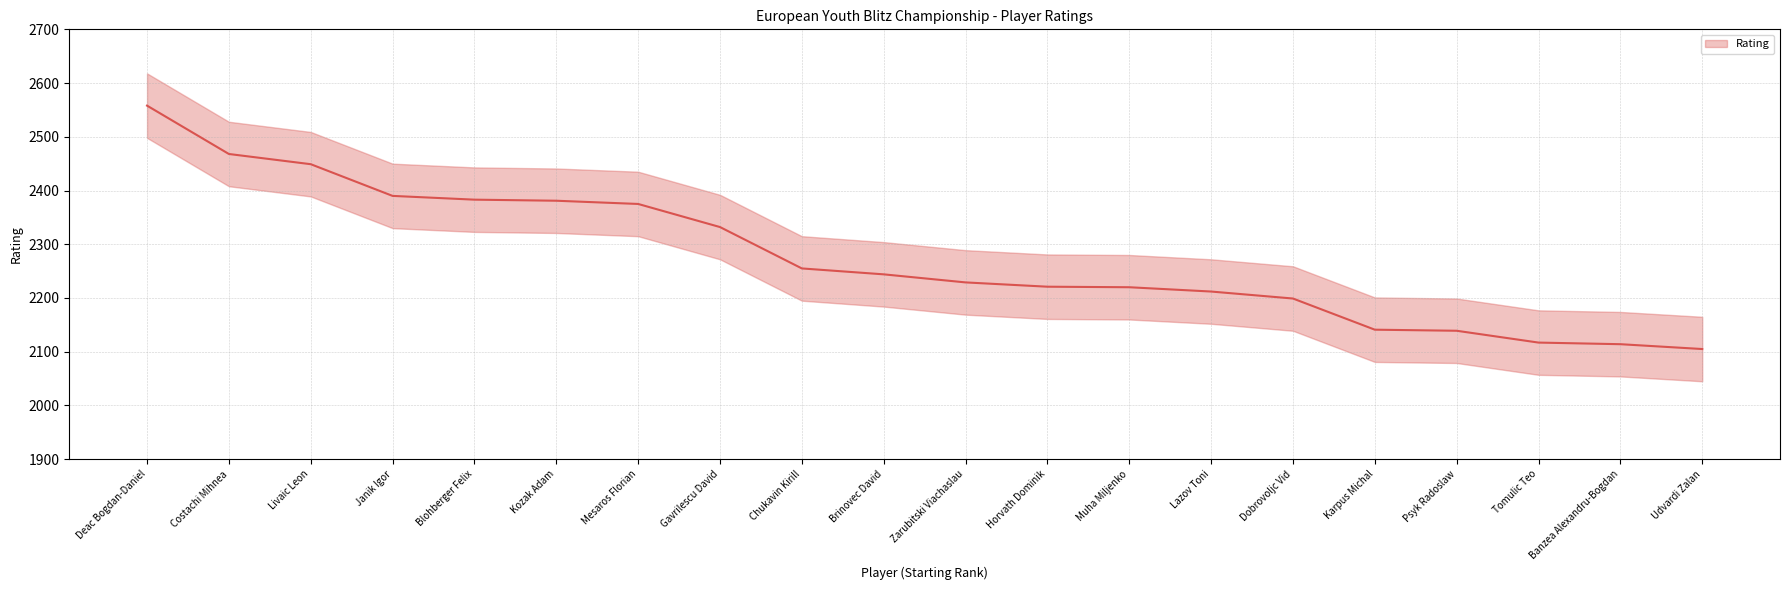

Which has a higher value, Lazov Toni or Udvardi Zalan?

Lazov Toni